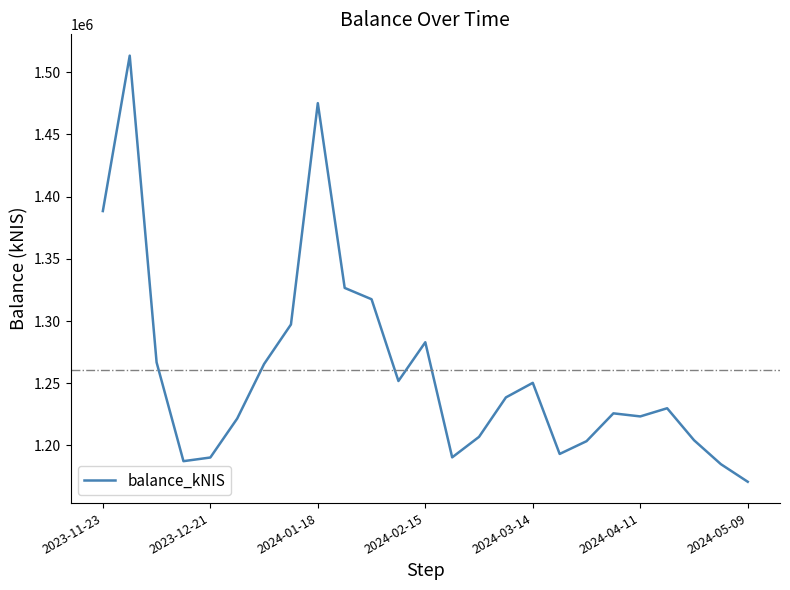

What is the greatest value displayed?

1513337.3